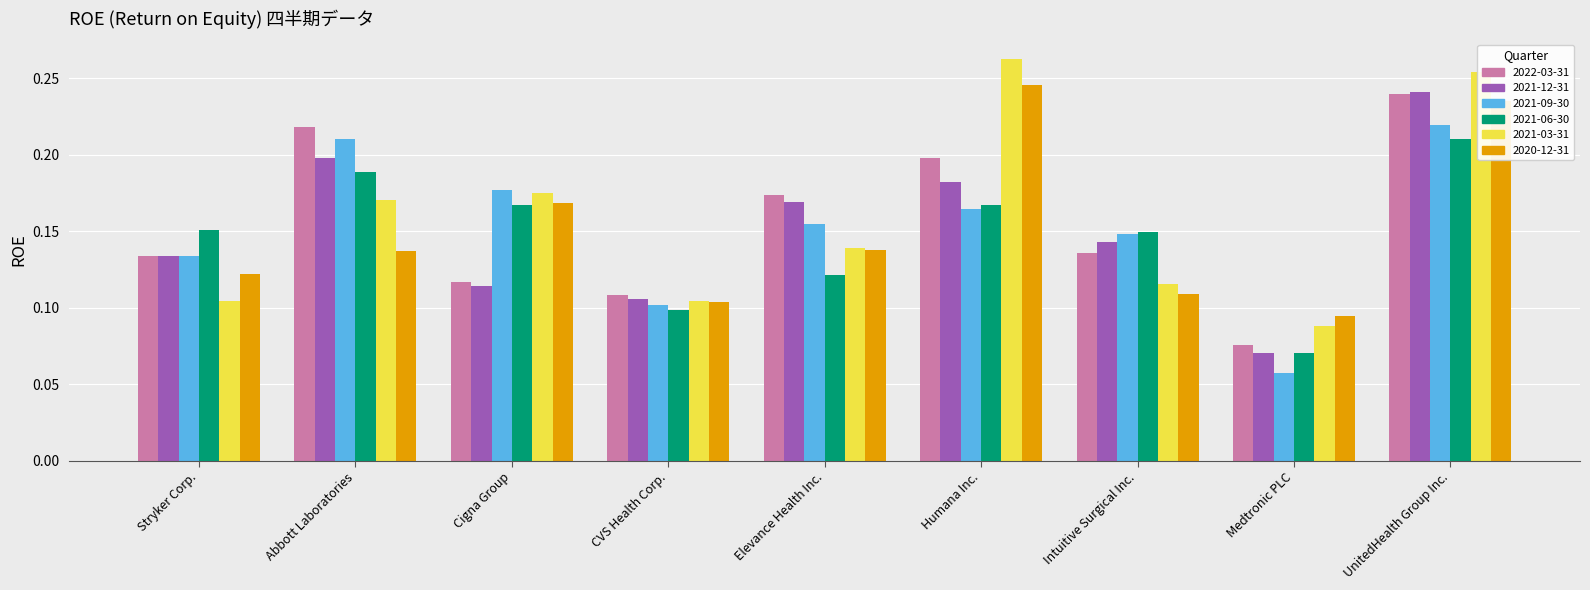

What is the label of the 1st bar from the right?

UnitedHealth Group Inc.